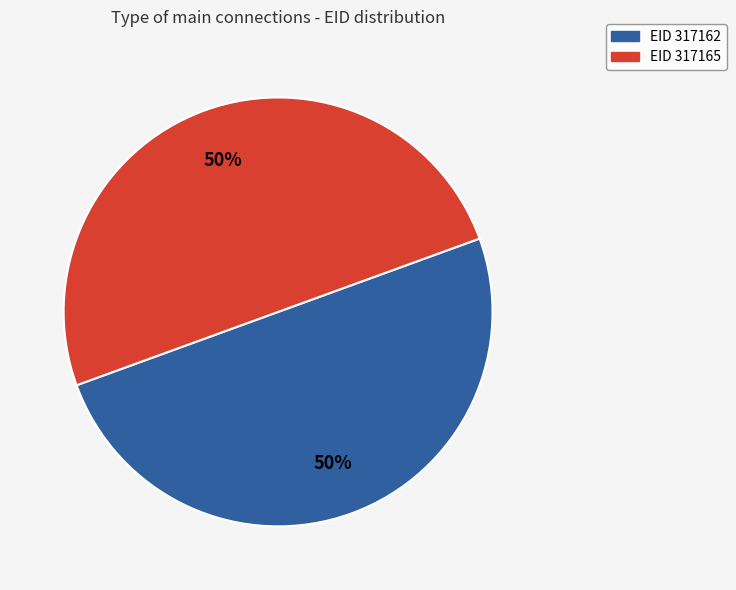

How many slices are in this pie chart?

2